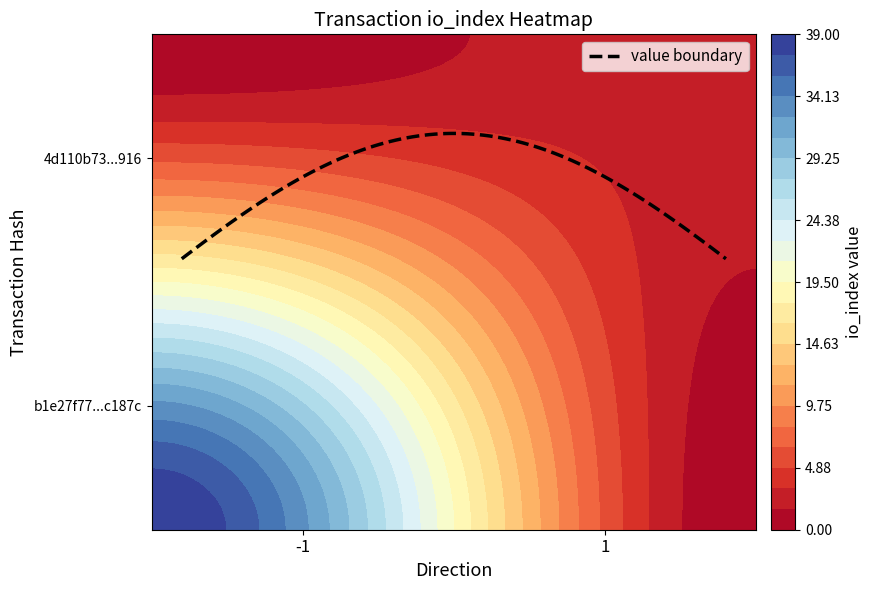

Rank the series at io_index from highest to lowest value.

b1e27f7757918a6c58e62b70253aa94a11c187c, 4d110b7310e0c171dea95311014146697316916